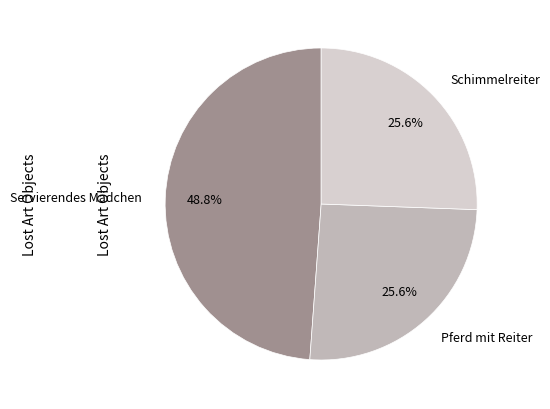

True or false: Schimmelreiter accounts for 15% of the total.

False